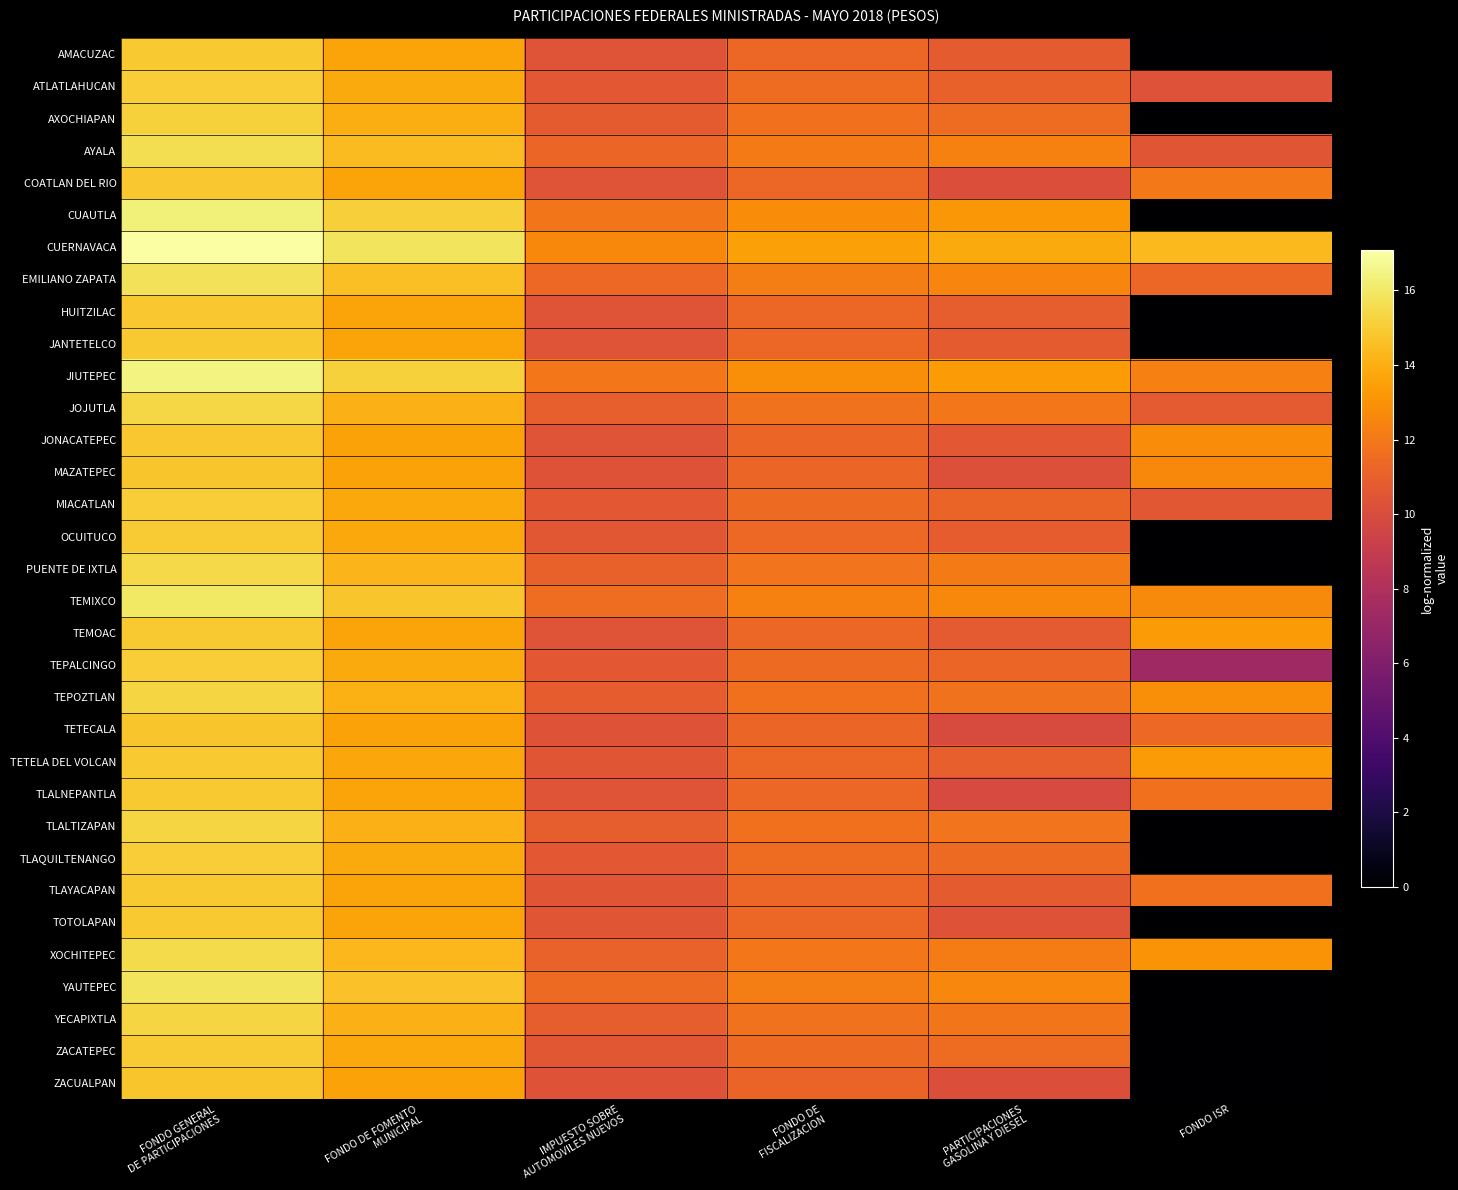

Reading left to right, extract all data points from this chart.

AMACUZAC: FONDO GENERAL
DE PARTICIPACIONES=14.9	FONDO DE FOMENTO
MUNICIPAL=13.7	IMPUESTO SOBRE
AUTOMOVILES NUEVOS=10.5	FONDO DE
FISCALIZACION=11.3	PARTICIPACIONES
GASOLINA Y DIESEL=10.8	FONDO ISR=0.0
ATLATLAHUCAN: FONDO GENERAL
DE PARTICIPACIONES=15.0	FONDO DE FOMENTO
MUNICIPAL=13.8	IMPUESTO SOBRE
AUTOMOVILES NUEVOS=10.6	FONDO DE
FISCALIZACION=11.5	PARTICIPACIONES
GASOLINA Y DIESEL=11.0	FONDO ISR=10.3
AXOCHIAPAN: FONDO GENERAL
DE PARTICIPACIONES=15.2	FONDO DE FOMENTO
MUNICIPAL=14.0	IMPUESTO SOBRE
AUTOMOVILES NUEVOS=10.8	FONDO DE
FISCALIZACION=11.7	PARTICIPACIONES
GASOLINA Y DIESEL=11.5	FONDO ISR=0.0
AYALA: FONDO GENERAL
DE PARTICIPACIONES=15.7	FONDO DE FOMENTO
MUNICIPAL=14.4	IMPUESTO SOBRE
AUTOMOVILES NUEVOS=11.3	FONDO DE
FISCALIZACION=12.1	PARTICIPACIONES
GASOLINA Y DIESEL=12.4	FONDO ISR=10.5
COATLAN DEL RIO: FONDO GENERAL
DE PARTICIPACIONES=14.8	FONDO DE FOMENTO
MUNICIPAL=13.6	IMPUESTO SOBRE
AUTOMOVILES NUEVOS=10.4	FONDO DE
FISCALIZACION=11.3	PARTICIPACIONES
GASOLINA Y DIESEL=10.2	FONDO ISR=12.1
CUAUTLA: FONDO GENERAL
DE PARTICIPACIONES=16.3	FONDO DE FOMENTO
MUNICIPAL=15.1	IMPUESTO SOBRE
AUTOMOVILES NUEVOS=11.9	FONDO DE
FISCALIZACION=12.7	PARTICIPACIONES
GASOLINA Y DIESEL=13.2	FONDO ISR=0.0
CUERNAVACA: FONDO GENERAL
DE PARTICIPACIONES=17.1	FONDO DE FOMENTO
MUNICIPAL=15.8	IMPUESTO SOBRE
AUTOMOVILES NUEVOS=12.7	FONDO DE
FISCALIZACION=13.5	PARTICIPACIONES
GASOLINA Y DIESEL=13.8	FONDO ISR=14.4
EMILIANO ZAPATA: FONDO GENERAL
DE PARTICIPACIONES=15.8	FONDO DE FOMENTO
MUNICIPAL=14.6	IMPUESTO SOBRE
AUTOMOVILES NUEVOS=11.4	FONDO DE
FISCALIZACION=12.2	PARTICIPACIONES
GASOLINA Y DIESEL=12.5	FONDO ISR=11.3
HUITZILAC: FONDO GENERAL
DE PARTICIPACIONES=14.9	FONDO DE FOMENTO
MUNICIPAL=13.6	IMPUESTO SOBRE
AUTOMOVILES NUEVOS=10.4	FONDO DE
FISCALIZACION=11.3	PARTICIPACIONES
GASOLINA Y DIESEL=10.9	FONDO ISR=0.0
JANTETELCO: FONDO GENERAL
DE PARTICIPACIONES=14.9	FONDO DE FOMENTO
MUNICIPAL=13.7	IMPUESTO SOBRE
AUTOMOVILES NUEVOS=10.5	FONDO DE
FISCALIZACION=11.3	PARTICIPACIONES
GASOLINA Y DIESEL=10.8	FONDO ISR=0.0
JIUTEPEC: FONDO GENERAL
DE PARTICIPACIONES=16.4	FONDO DE FOMENTO
MUNICIPAL=15.2	IMPUESTO SOBRE
AUTOMOVILES NUEVOS=12.0	FONDO DE
FISCALIZACION=12.8	PARTICIPACIONES
GASOLINA Y DIESEL=13.3	FONDO ISR=12.3
JOJUTLA: FONDO GENERAL
DE PARTICIPACIONES=15.4	FONDO DE FOMENTO
MUNICIPAL=14.1	IMPUESTO SOBRE
AUTOMOVILES NUEVOS=10.9	FONDO DE
FISCALIZACION=11.8	PARTICIPACIONES
GASOLINA Y DIESEL=12.0	FONDO ISR=10.7
JONACATEPEC: FONDO GENERAL
DE PARTICIPACIONES=14.8	FONDO DE FOMENTO
MUNICIPAL=13.6	IMPUESTO SOBRE
AUTOMOVILES NUEVOS=10.4	FONDO DE
FISCALIZACION=11.3	PARTICIPACIONES
GASOLINA Y DIESEL=10.7	FONDO ISR=12.7
MAZATEPEC: FONDO GENERAL
DE PARTICIPACIONES=14.8	FONDO DE FOMENTO
MUNICIPAL=13.6	IMPUESTO SOBRE
AUTOMOVILES NUEVOS=10.4	FONDO DE
FISCALIZACION=11.2	PARTICIPACIONES
GASOLINA Y DIESEL=10.2	FONDO ISR=12.6
MIACATLAN: FONDO GENERAL
DE PARTICIPACIONES=15.0	FONDO DE FOMENTO
MUNICIPAL=13.8	IMPUESTO SOBRE
AUTOMOVILES NUEVOS=10.6	FONDO DE
FISCALIZACION=11.4	PARTICIPACIONES
GASOLINA Y DIESEL=11.2	FONDO ISR=10.5
OCUITUCO: FONDO GENERAL
DE PARTICIPACIONES=15.0	FONDO DE FOMENTO
MUNICIPAL=13.7	IMPUESTO SOBRE
AUTOMOVILES NUEVOS=10.6	FONDO DE
FISCALIZACION=11.4	PARTICIPACIONES
GASOLINA Y DIESEL=10.8	FONDO ISR=0.0
PUENTE DE IXTLA: FONDO GENERAL
DE PARTICIPACIONES=15.4	FONDO DE FOMENTO
MUNICIPAL=14.2	IMPUESTO SOBRE
AUTOMOVILES NUEVOS=11.0	FONDO DE
FISCALIZACION=11.9	PARTICIPACIONES
GASOLINA Y DIESEL=12.1	FONDO ISR=0.0
TEMIXCO: FONDO GENERAL
DE PARTICIPACIONES=16.0	FONDO DE FOMENTO
MUNICIPAL=14.7	IMPUESTO SOBRE
AUTOMOVILES NUEVOS=11.6	FONDO DE
FISCALIZACION=12.4	PARTICIPACIONES
GASOLINA Y DIESEL=12.7	FONDO ISR=12.7
TEMOAC: FONDO GENERAL
DE PARTICIPACIONES=14.9	FONDO DE FOMENTO
MUNICIPAL=13.6	IMPUESTO SOBRE
AUTOMOVILES NUEVOS=10.5	FONDO DE
FISCALIZACION=11.3	PARTICIPACIONES
GASOLINA Y DIESEL=10.7	FONDO ISR=13.3
TEPALCINGO: FONDO GENERAL
DE PARTICIPACIONES=15.0	FONDO DE FOMENTO
MUNICIPAL=13.8	IMPUESTO SOBRE
AUTOMOVILES NUEVOS=10.6	FONDO DE
FISCALIZACION=11.5	PARTICIPACIONES
GASOLINA Y DIESEL=11.2	FONDO ISR=7.3
TEPOZTLAN: FONDO GENERAL
DE PARTICIPACIONES=15.3	FONDO DE FOMENTO
MUNICIPAL=14.0	IMPUESTO SOBRE
AUTOMOVILES NUEVOS=10.9	FONDO DE
FISCALIZACION=11.7	PARTICIPACIONES
GASOLINA Y DIESEL=11.8	FONDO ISR=12.8
TETECALA: FONDO GENERAL
DE PARTICIPACIONES=14.8	FONDO DE FOMENTO
MUNICIPAL=13.6	IMPUESTO SOBRE
AUTOMOVILES NUEVOS=10.4	FONDO DE
FISCALIZACION=11.2	PARTICIPACIONES
GASOLINA Y DIESEL=10.0	FONDO ISR=11.4
TETELA DEL VOLCAN: FONDO GENERAL
DE PARTICIPACIONES=14.9	FONDO DE FOMENTO
MUNICIPAL=13.7	IMPUESTO SOBRE
AUTOMOVILES NUEVOS=10.5	FONDO DE
FISCALIZACION=11.3	PARTICIPACIONES
GASOLINA Y DIESEL=10.9	FONDO ISR=13.3
TLALNEPANTLA: FONDO GENERAL
DE PARTICIPACIONES=14.9	FONDO DE FOMENTO
MUNICIPAL=13.7	IMPUESTO SOBRE
AUTOMOVILES NUEVOS=10.5	FONDO DE
FISCALIZACION=11.3	PARTICIPACIONES
GASOLINA Y DIESEL=9.9	FONDO ISR=11.7
TLALTIZAPAN: FONDO GENERAL
DE PARTICIPACIONES=15.3	FONDO DE FOMENTO
MUNICIPAL=14.1	IMPUESTO SOBRE
AUTOMOVILES NUEVOS=10.9	FONDO DE
FISCALIZACION=11.7	PARTICIPACIONES
GASOLINA Y DIESEL=11.9	FONDO ISR=0.0
TLAQUILTENANGO: FONDO GENERAL
DE PARTICIPACIONES=15.1	FONDO DE FOMENTO
MUNICIPAL=13.8	IMPUESTO SOBRE
AUTOMOVILES NUEVOS=10.6	FONDO DE
FISCALIZACION=11.5	PARTICIPACIONES
GASOLINA Y DIESEL=11.4	FONDO ISR=0.0
TLAYACAPAN: FONDO GENERAL
DE PARTICIPACIONES=14.9	FONDO DE FOMENTO
MUNICIPAL=13.7	IMPUESTO SOBRE
AUTOMOVILES NUEVOS=10.5	FONDO DE
FISCALIZACION=11.3	PARTICIPACIONES
GASOLINA Y DIESEL=10.8	FONDO ISR=11.7
TOTOLAPAN: FONDO GENERAL
DE PARTICIPACIONES=14.9	FONDO DE FOMENTO
MUNICIPAL=13.7	IMPUESTO SOBRE
AUTOMOVILES NUEVOS=10.5	FONDO DE
FISCALIZACION=11.3	PARTICIPACIONES
GASOLINA Y DIESEL=10.4	FONDO ISR=0.0
XOCHITEPEC: FONDO GENERAL
DE PARTICIPACIONES=15.5	FONDO DE FOMENTO
MUNICIPAL=14.3	IMPUESTO SOBRE
AUTOMOVILES NUEVOS=11.1	FONDO DE
FISCALIZACION=12.0	PARTICIPACIONES
GASOLINA Y DIESEL=12.1	FONDO ISR=13.0
YAUTEPEC: FONDO GENERAL
DE PARTICIPACIONES=15.8	FONDO DE FOMENTO
MUNICIPAL=14.6	IMPUESTO SOBRE
AUTOMOVILES NUEVOS=11.4	FONDO DE
FISCALIZACION=12.2	PARTICIPACIONES
GASOLINA Y DIESEL=12.5	FONDO ISR=0.0
YECAPIXTLA: FONDO GENERAL
DE PARTICIPACIONES=15.3	FONDO DE FOMENTO
MUNICIPAL=14.1	IMPUESTO SOBRE
AUTOMOVILES NUEVOS=10.9	FONDO DE
FISCALIZACION=11.7	PARTICIPACIONES
GASOLINA Y DIESEL=11.9	FONDO ISR=0.0
ZACATEPEC: FONDO GENERAL
DE PARTICIPACIONES=15.0	FONDO DE FOMENTO
MUNICIPAL=13.8	IMPUESTO SOBRE
AUTOMOVILES NUEVOS=10.6	FONDO DE
FISCALIZACION=11.4	PARTICIPACIONES
GASOLINA Y DIESEL=11.5	FONDO ISR=0.0
ZACUALPAN: FONDO GENERAL
DE PARTICIPACIONES=14.8	FONDO DE FOMENTO
MUNICIPAL=13.5	IMPUESTO SOBRE
AUTOMOVILES NUEVOS=10.4	FONDO DE
FISCALIZACION=11.2	PARTICIPACIONES
GASOLINA Y DIESEL=10.2	FONDO ISR=0.0